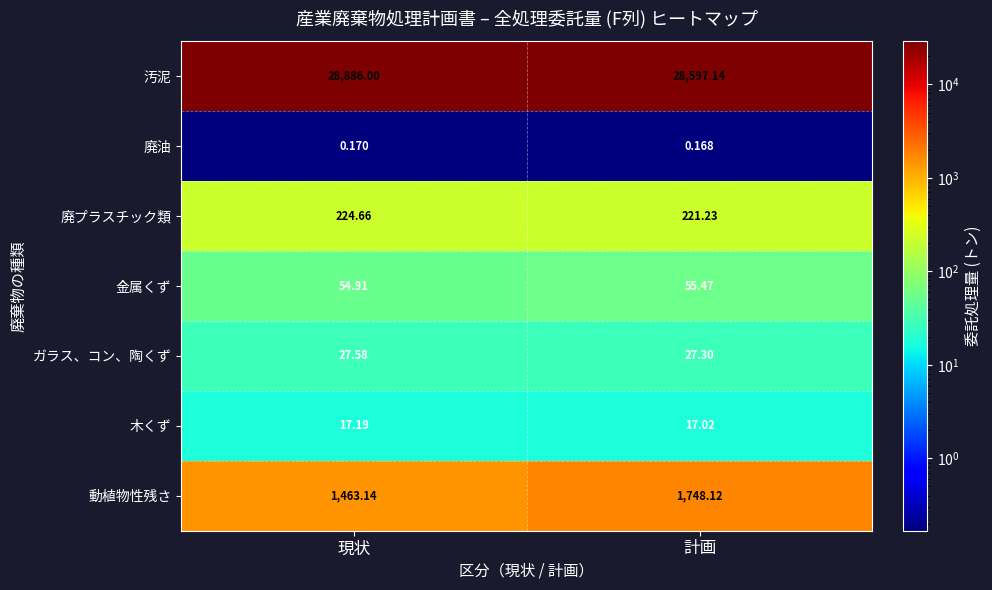

Which label corresponds to the largest value in the chart?

現状